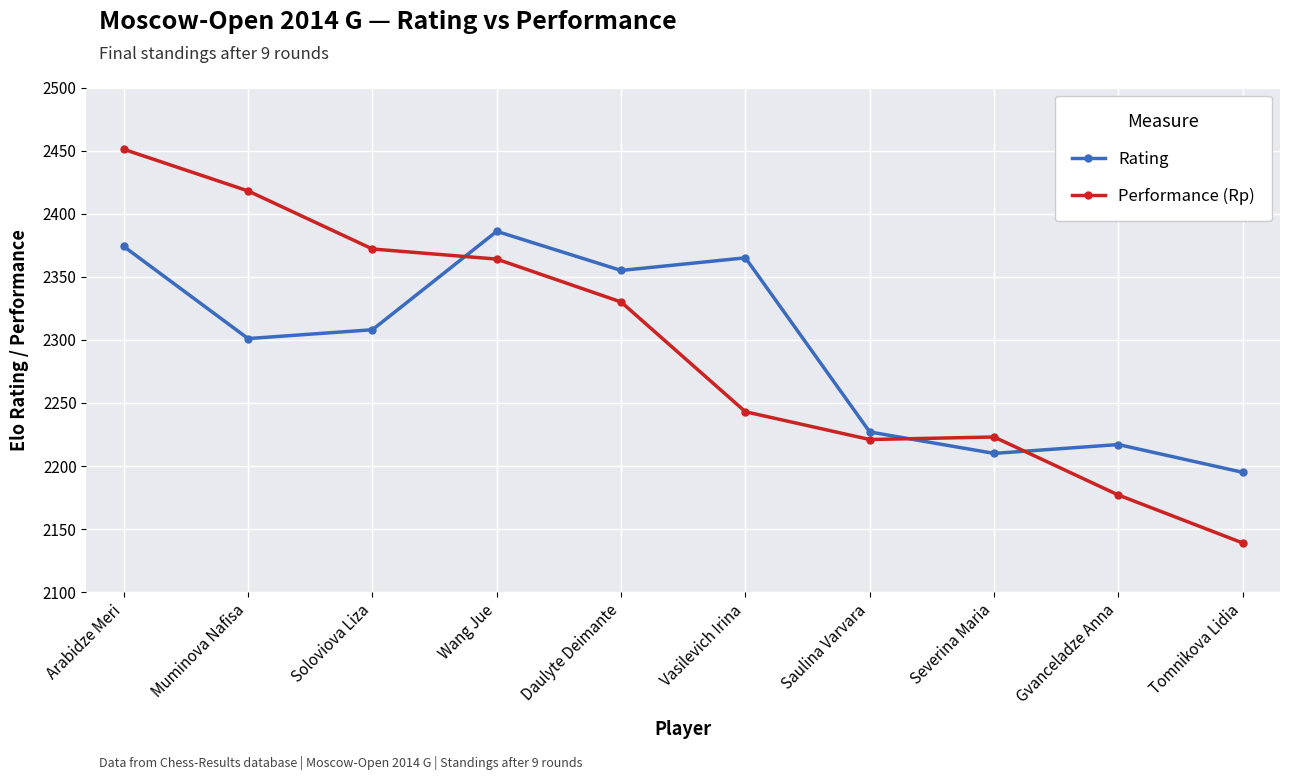

How many data points does each series have?

10